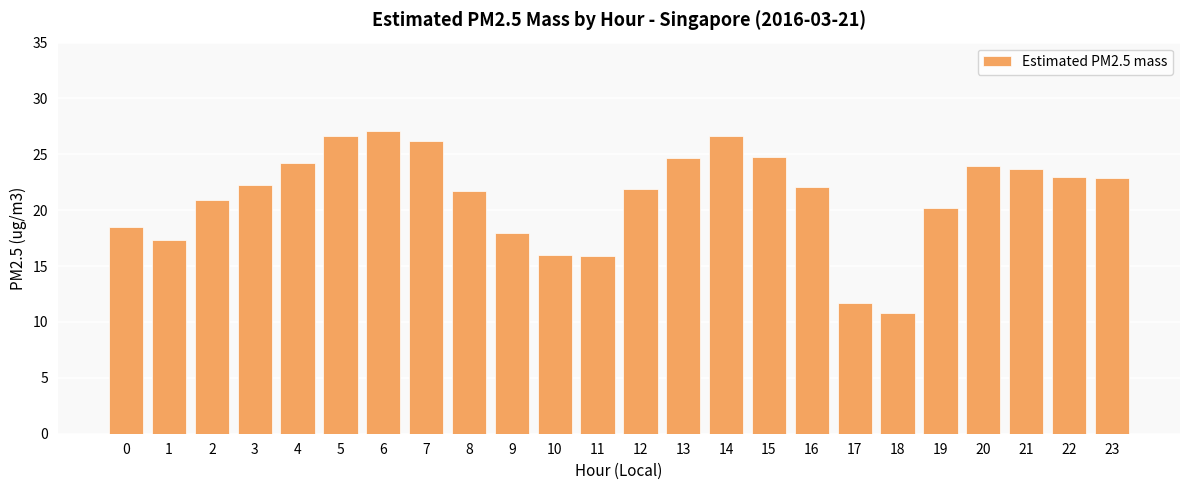

What is the change in value from 2 to 5?

+5.7